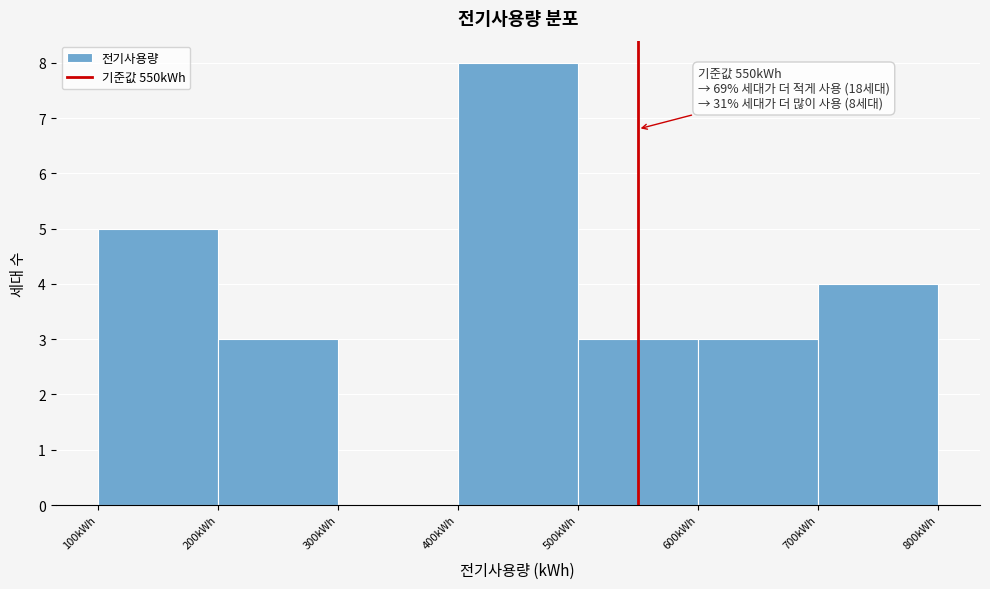

Over which range of the x-axis is the bar tallest?

400 to 500